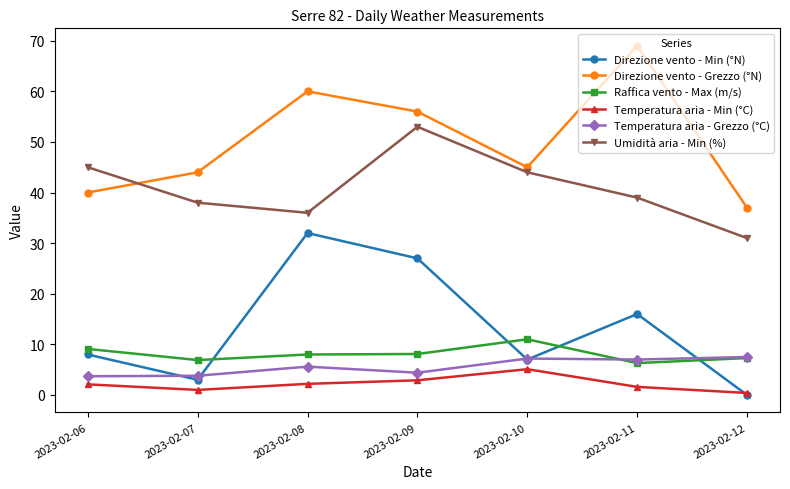

How many interior local peaks does the Temperatura aria - Min (°C) series have?

1